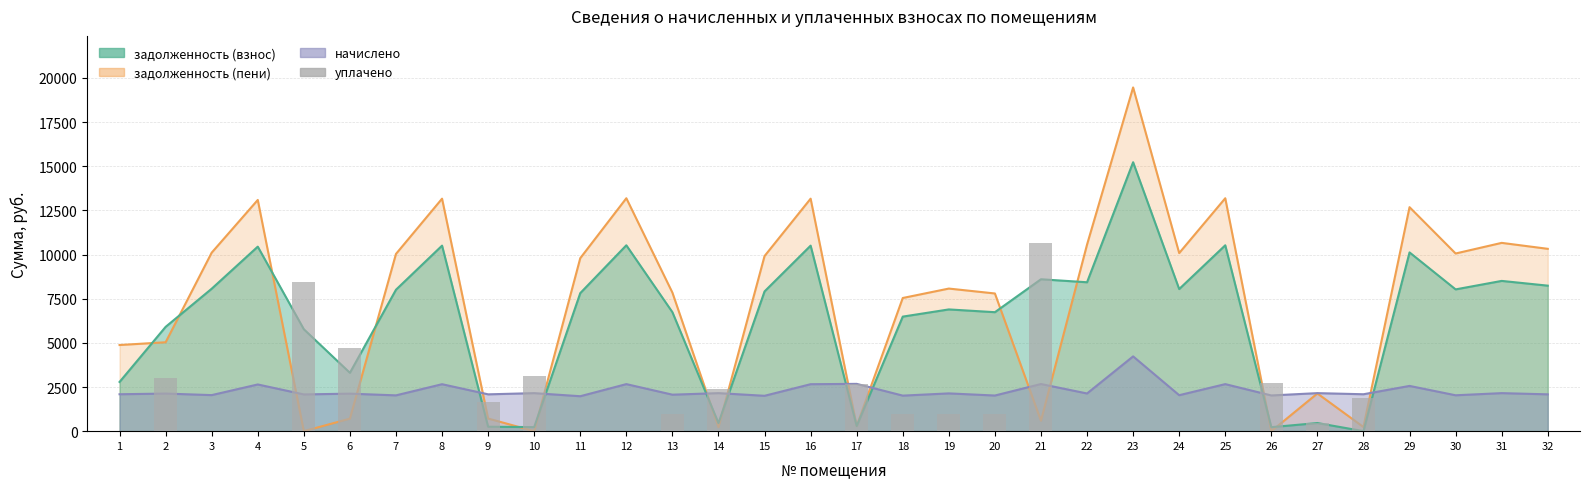

What is the change in value from 2 to 25?

-3000.0